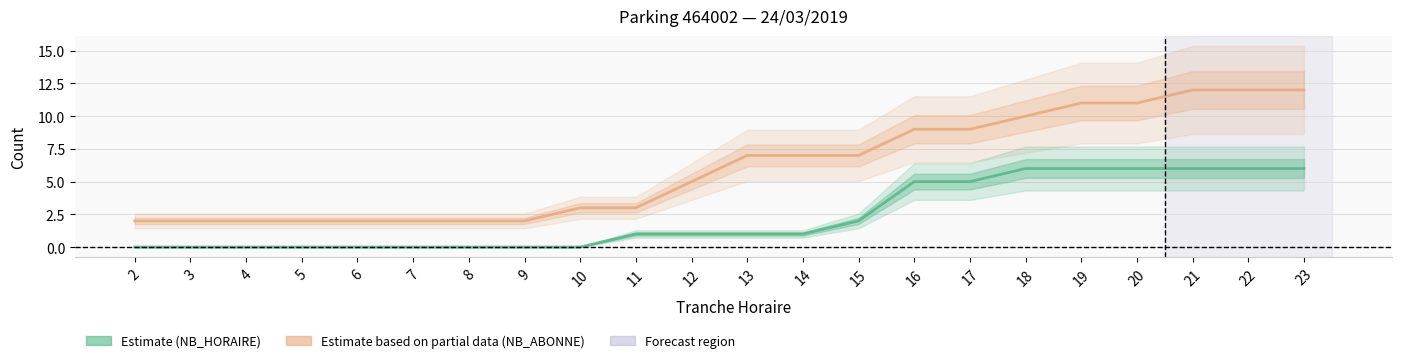

Reading right to left, extract all data points from this chart.

NB_ABONNE (Estimate partial): 23=12	22=12	21=12	20=11	19=11	18=10	17=9	16=9	15=7	14=7	13=7	12=5	11=3	10=3	9=2	8=2	7=2	6=2	5=2	4=2	3=2	2=2
NB_HORAIRE (Estimate): 23=6	22=6	21=6	20=6	19=6	18=6	17=5	16=5	15=2	14=1	13=1	12=1	11=1	10=0	9=0	8=0	7=0	6=0	5=0	4=0	3=0	2=0